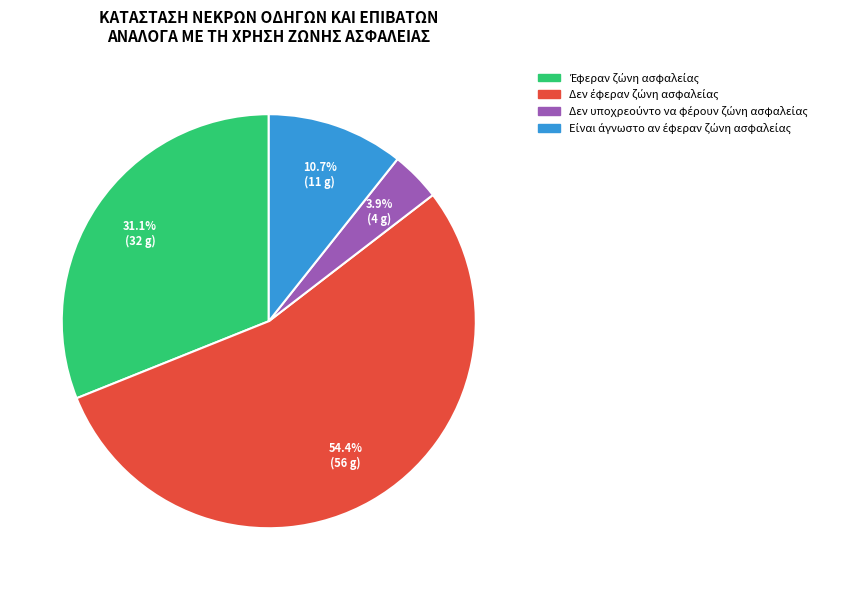

To the nearest percent, what is the difference between the largest and smallest slice percentages?

50%